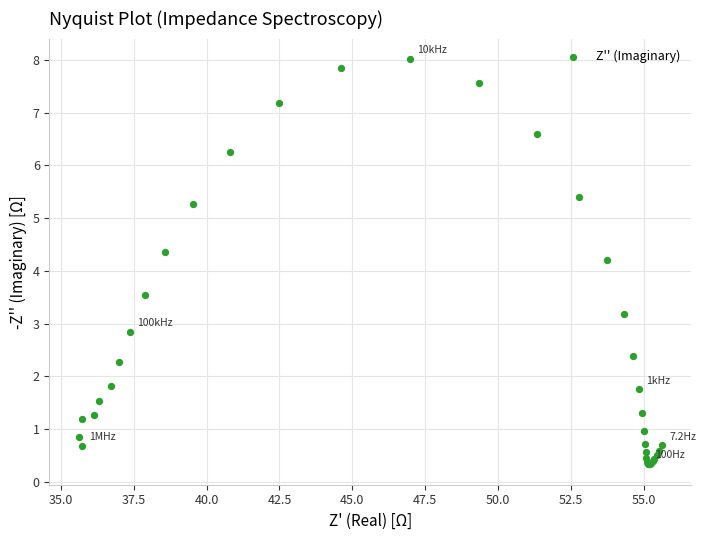

What Y value in the scatter plot is closest to 4?

4.2